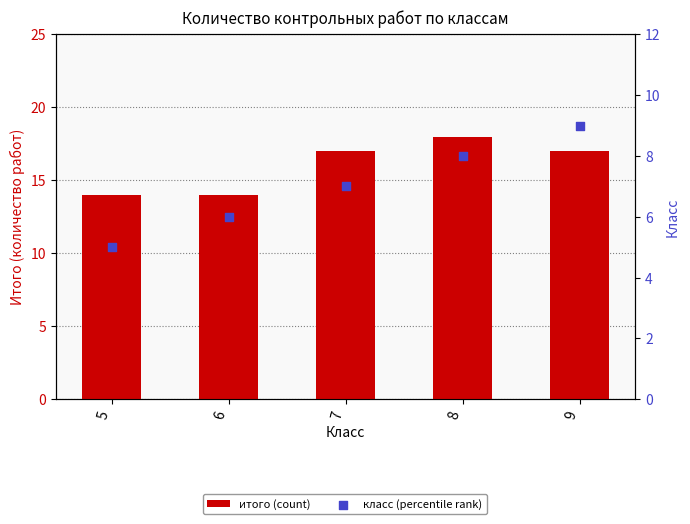

What is the total value across all series at 6?

20